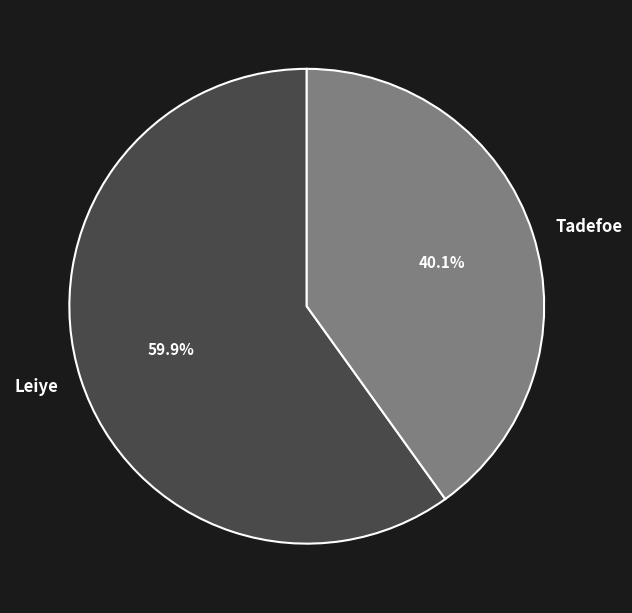

To the nearest percent, what is the combined percentage of Tadefoe and Leiye?

100%